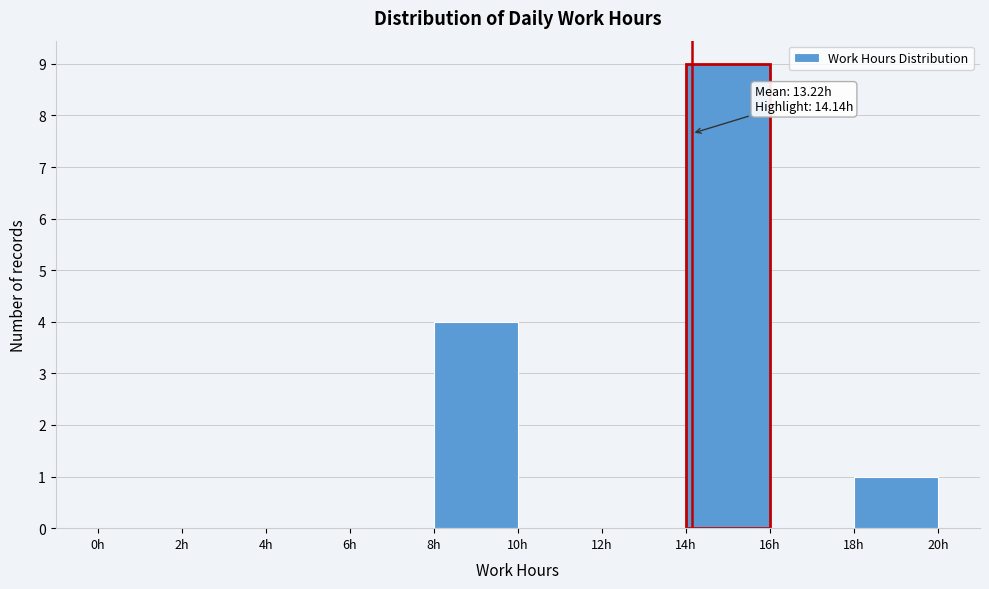

Which range on the x-axis has the tallest bar?

14 to 16